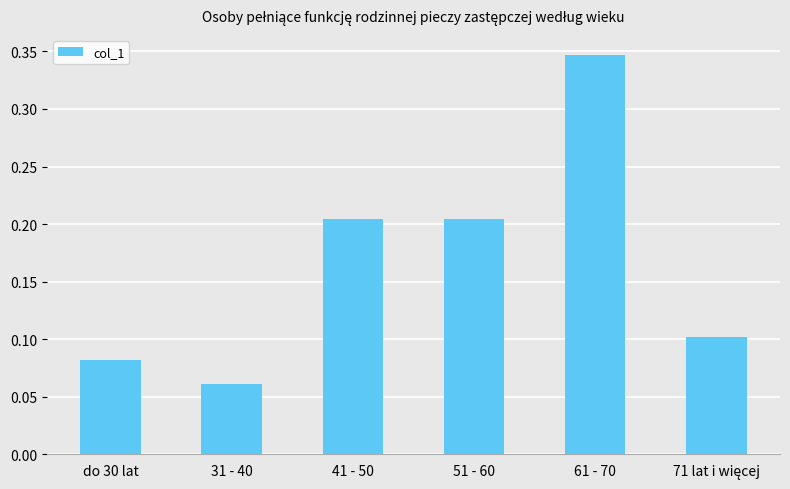

The chart shows a value of 0.3 at 41 - 50. True or false?

False